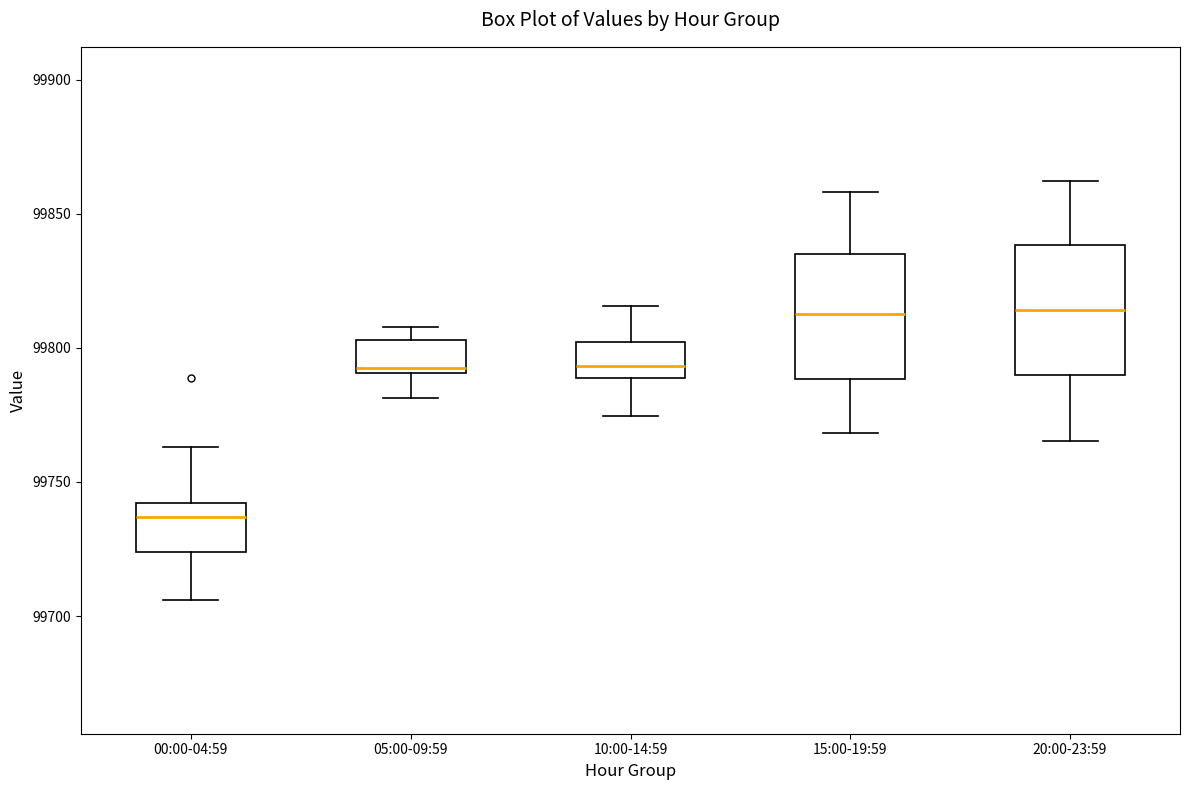

Where does the lower whisker of the box for 20:00-23:59 end on the y-axis? The values are not printed on the chart, so give them approximately, as read against the axis.

99765